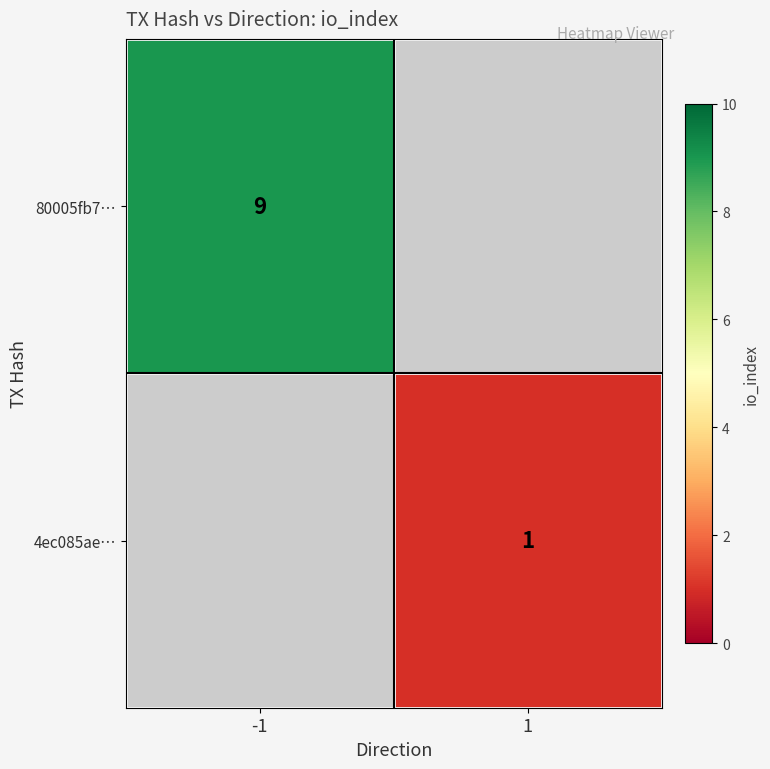

Is the value of 4ec085ae… at 1 greater than the value of 80005fb7… at -1?

No